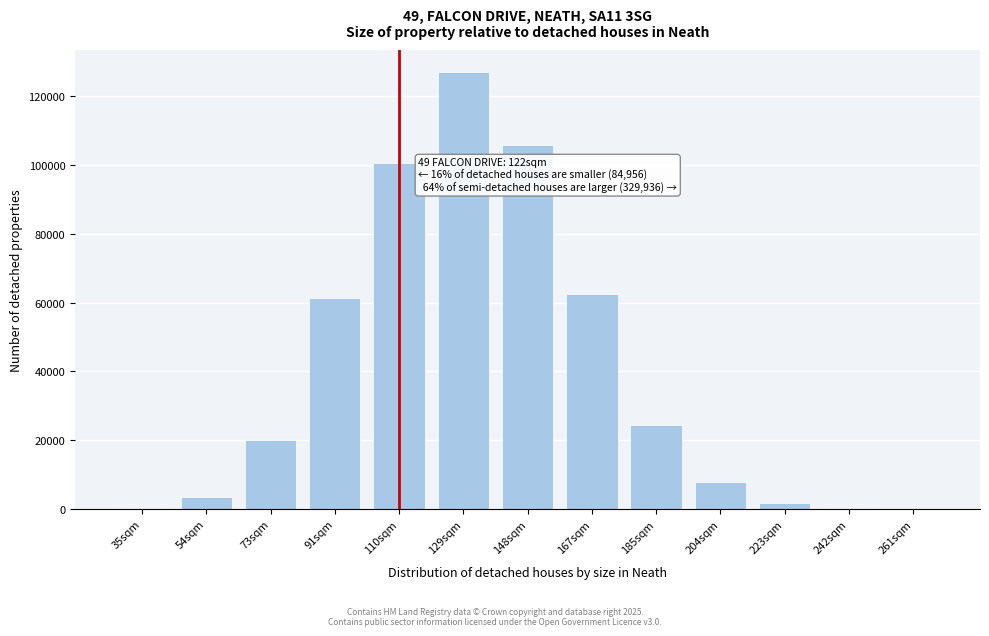

What is the greatest value displayed?

127000